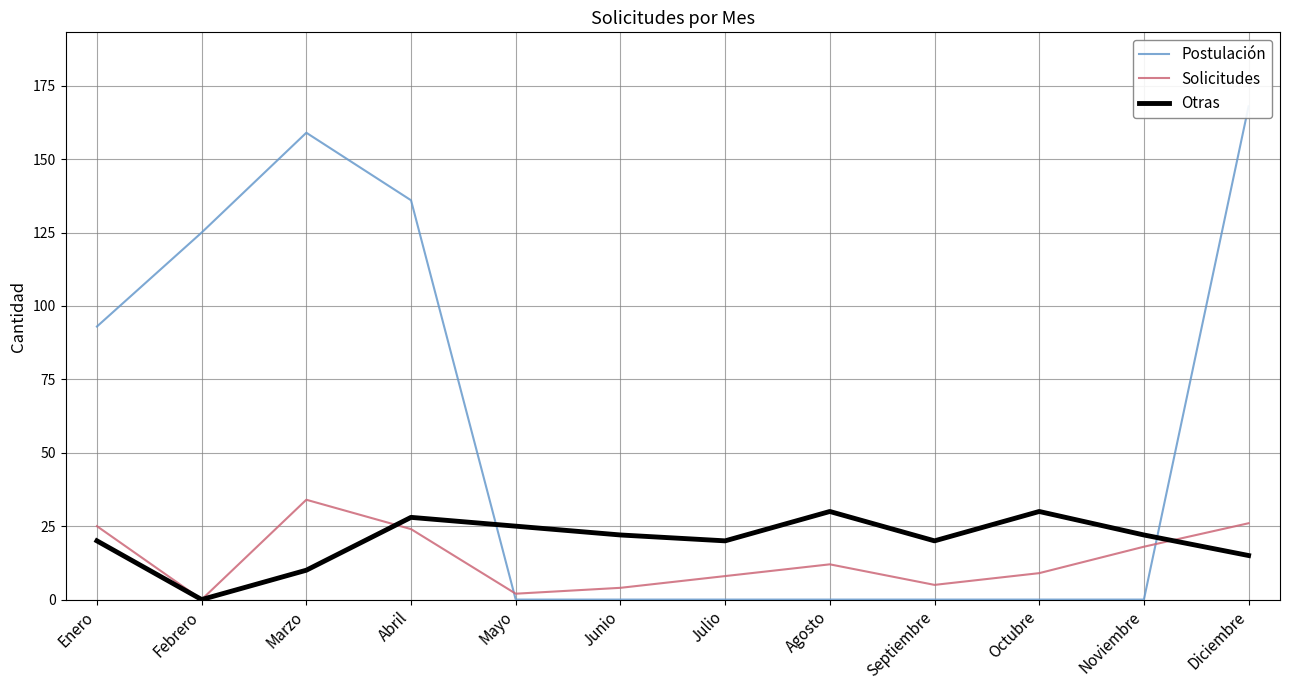

At how many categories does at least one series exceed 147?

2